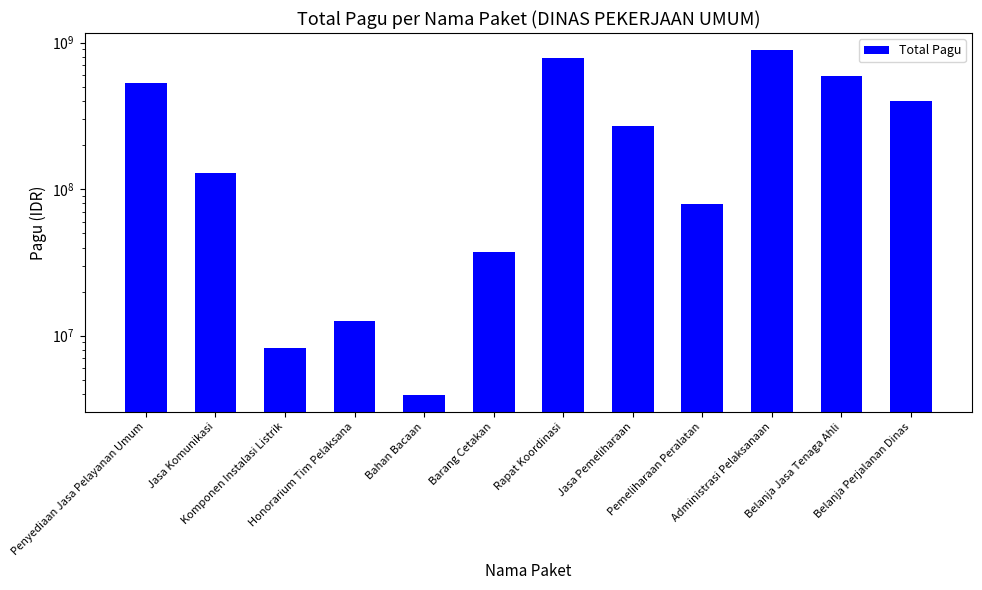

How many categories are shown in the chart?

12